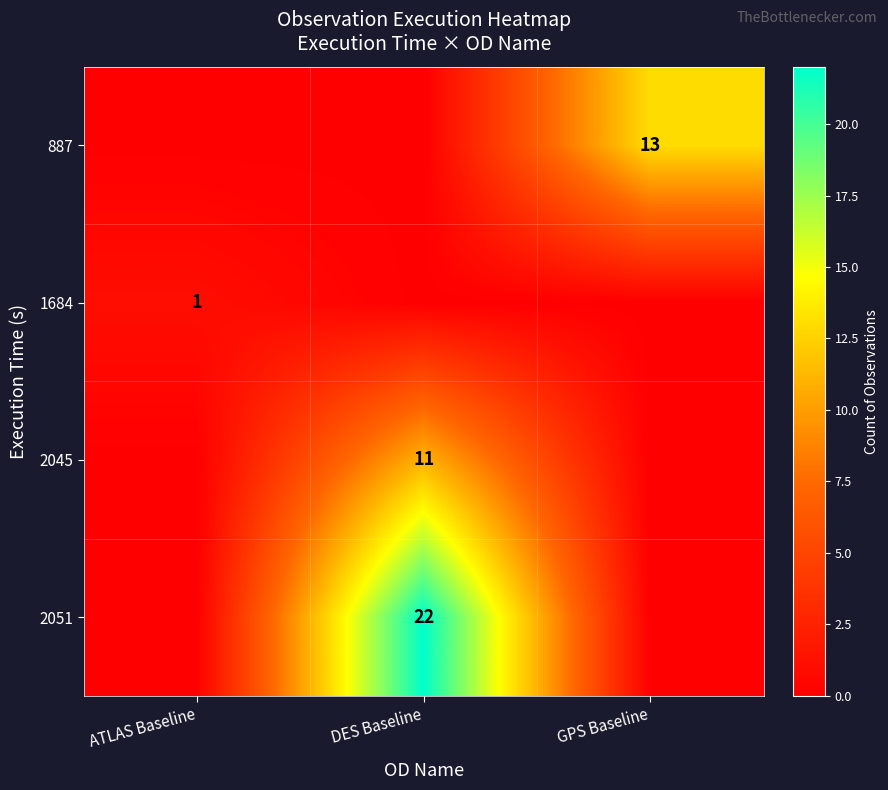

The 1684 series shows 1 at ATLAS Baseline. True or false?

True